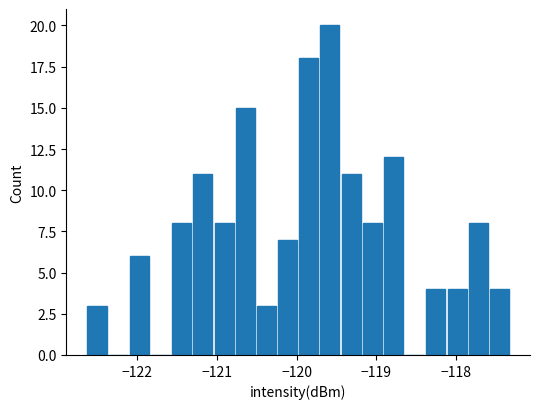

Read against the x-axis, roughly where is the centre of the tallest bar?

-119.6